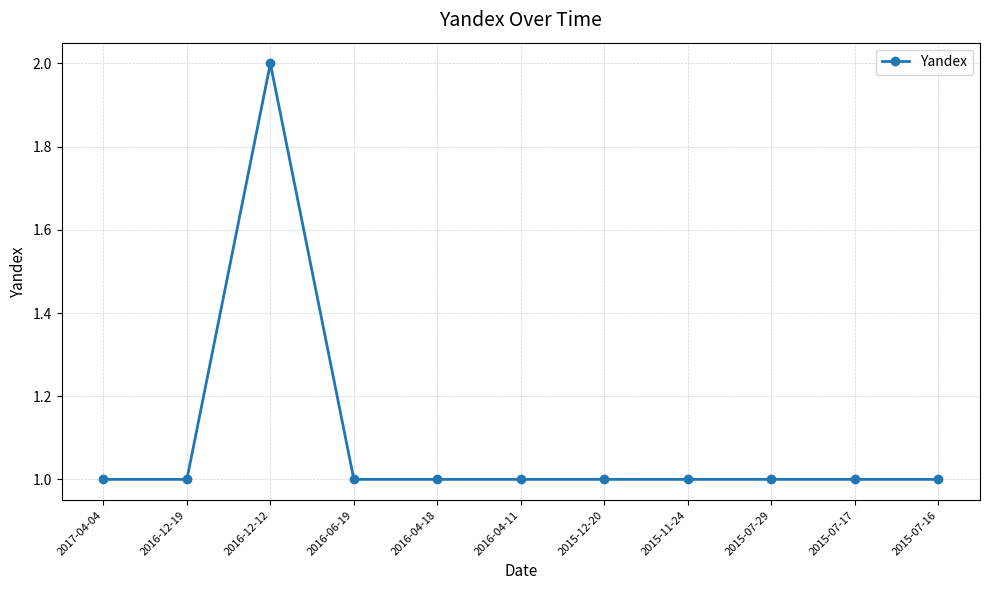

What is the value of the 6th point from the left?

1